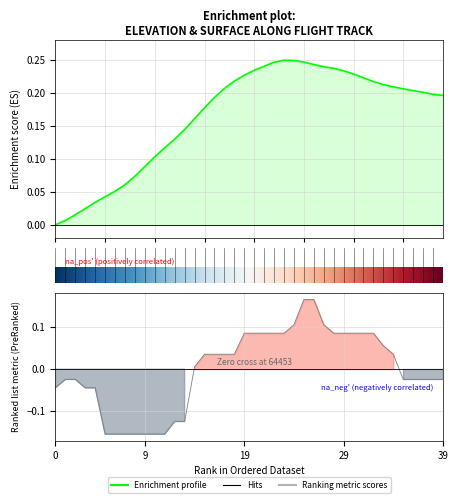

What is the sum of the surface values at 32 and 29?

0.2